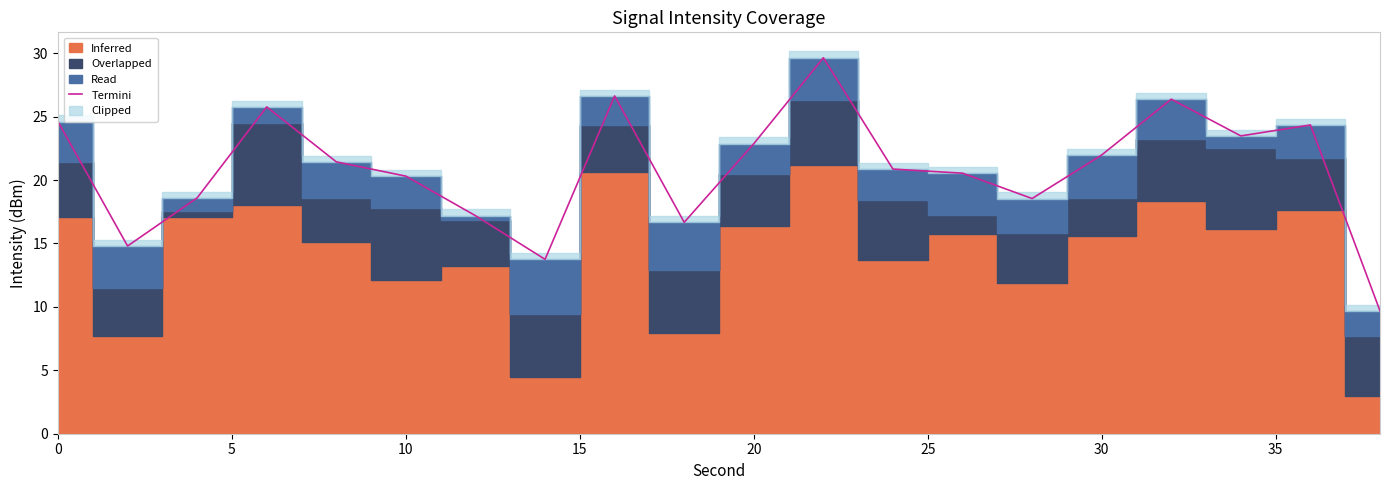

What is the highest value of the Termini series?

29.6